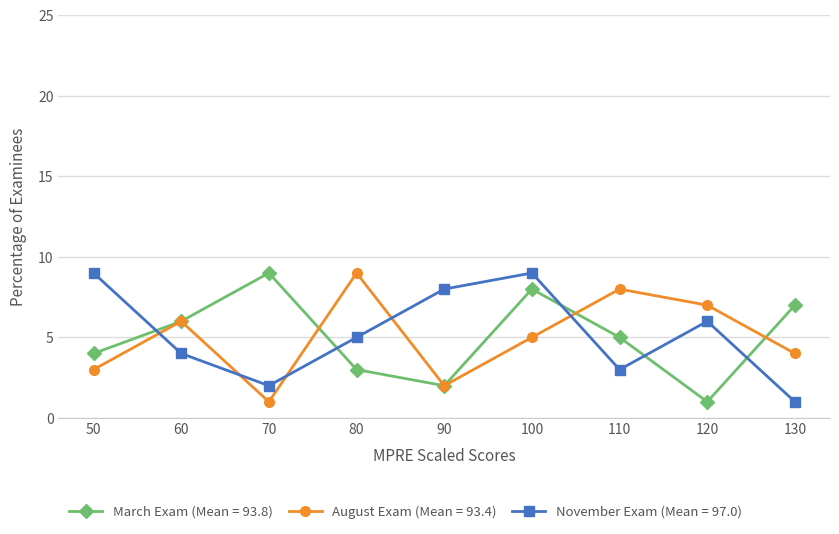

Where is the first local minimum for November Exam (Mean = 97.0)?

70